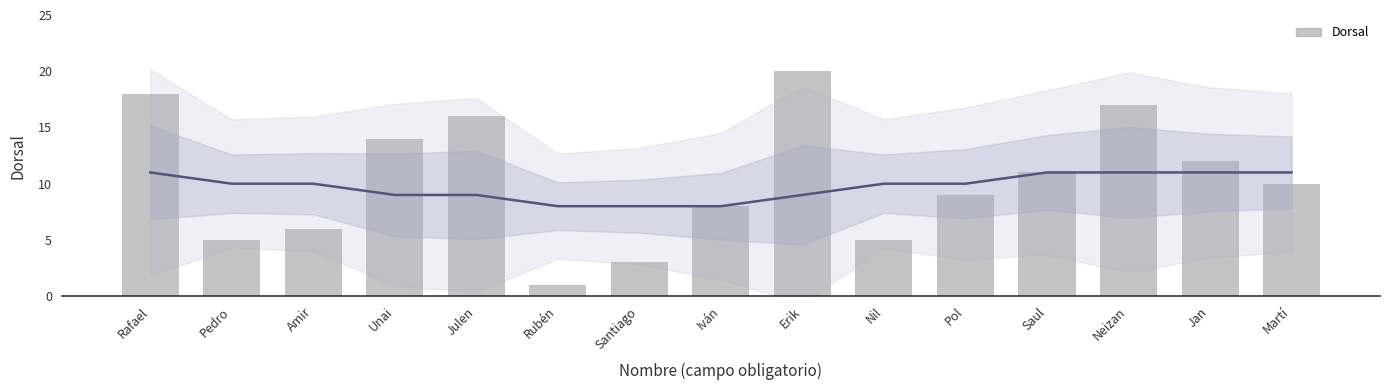

What is the sum of the values at Martí and Amir?

16